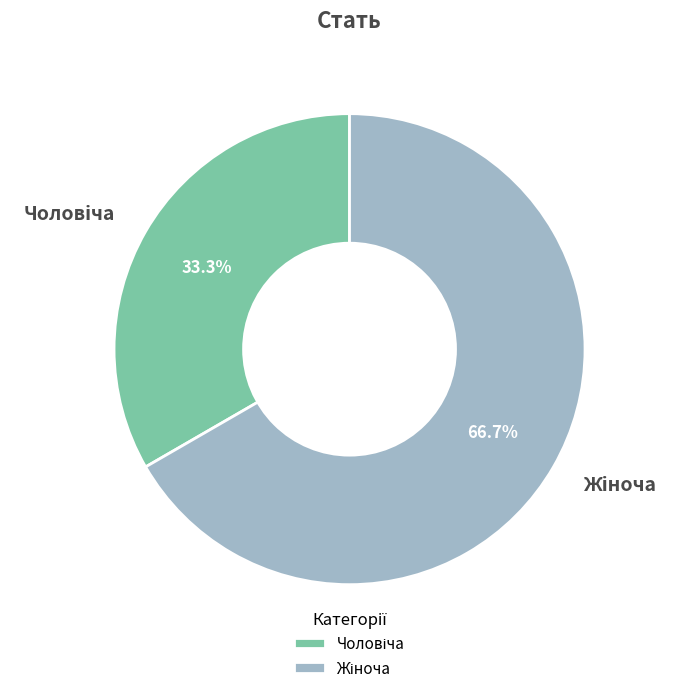

Is there any slice that represents more than half of the pie?

Yes